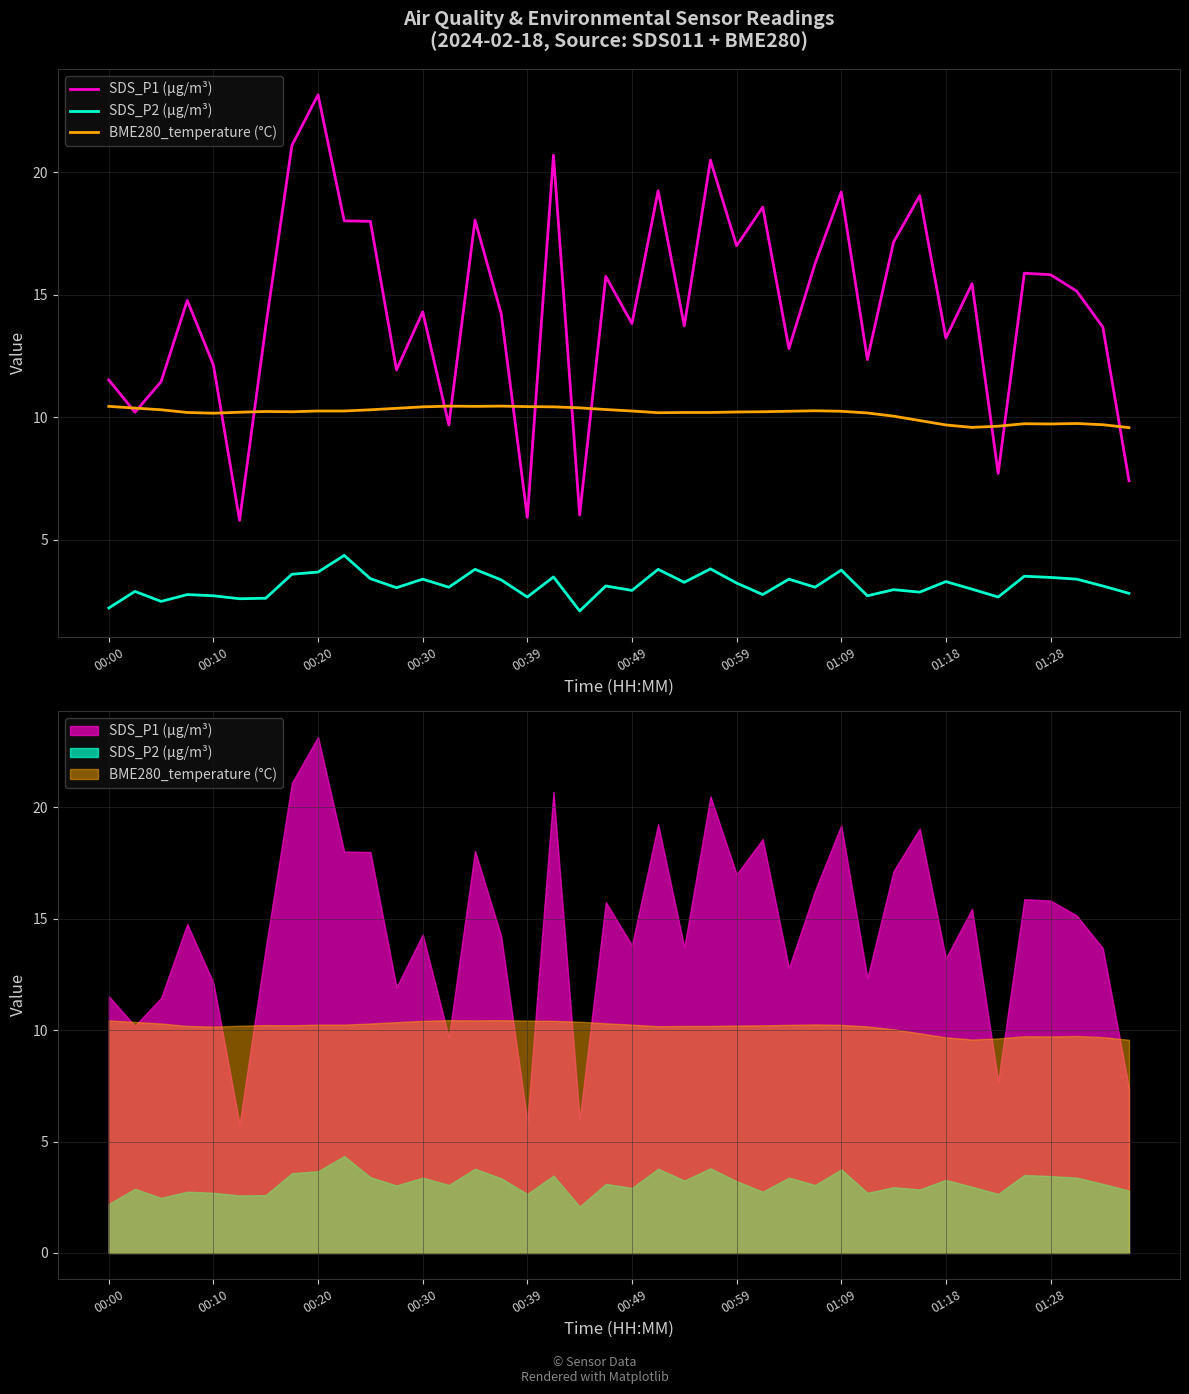

What is the value of the SDS_P1 (µg/m³) point at the 3rd from the left?

11.4